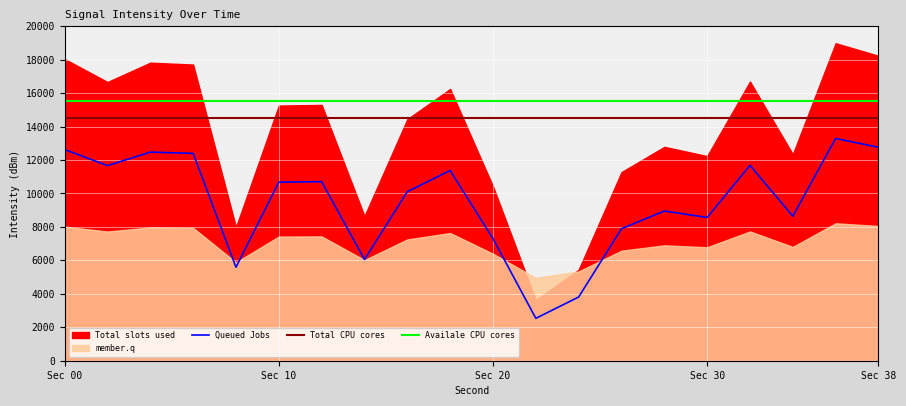

At which label does Queued Jobs first exceed 10679?

Sec 00